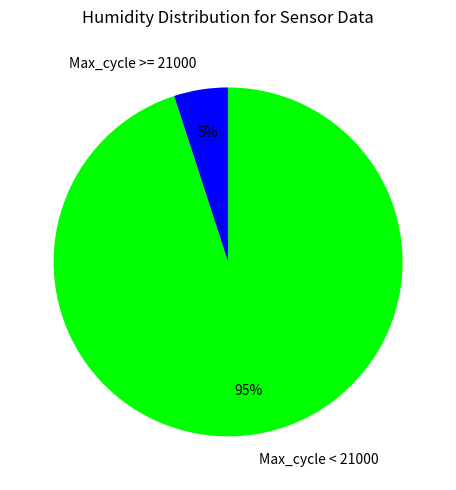

Is there a majority slice in this chart?

Yes